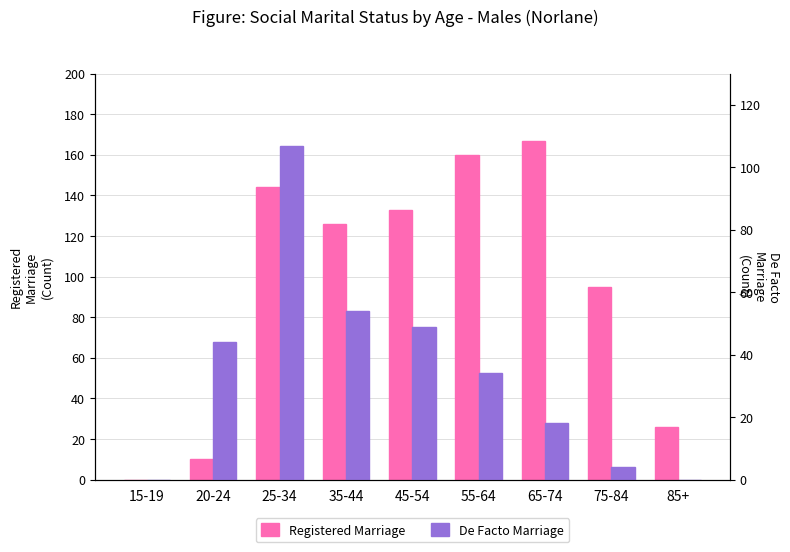

What is the difference between the second highest and second lowest values in the De Facto Marriage series?

54